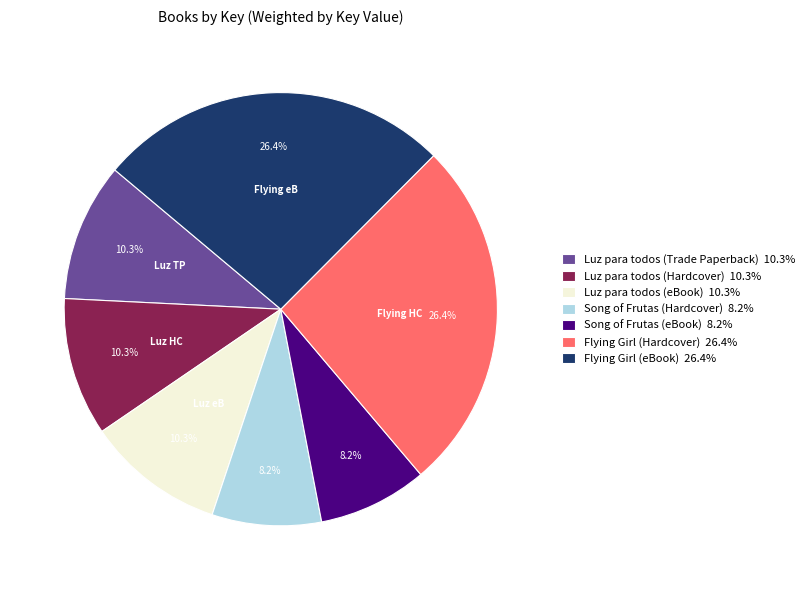

To the nearest percent, what portion does Song of Frutas (eBook) represent?

8%